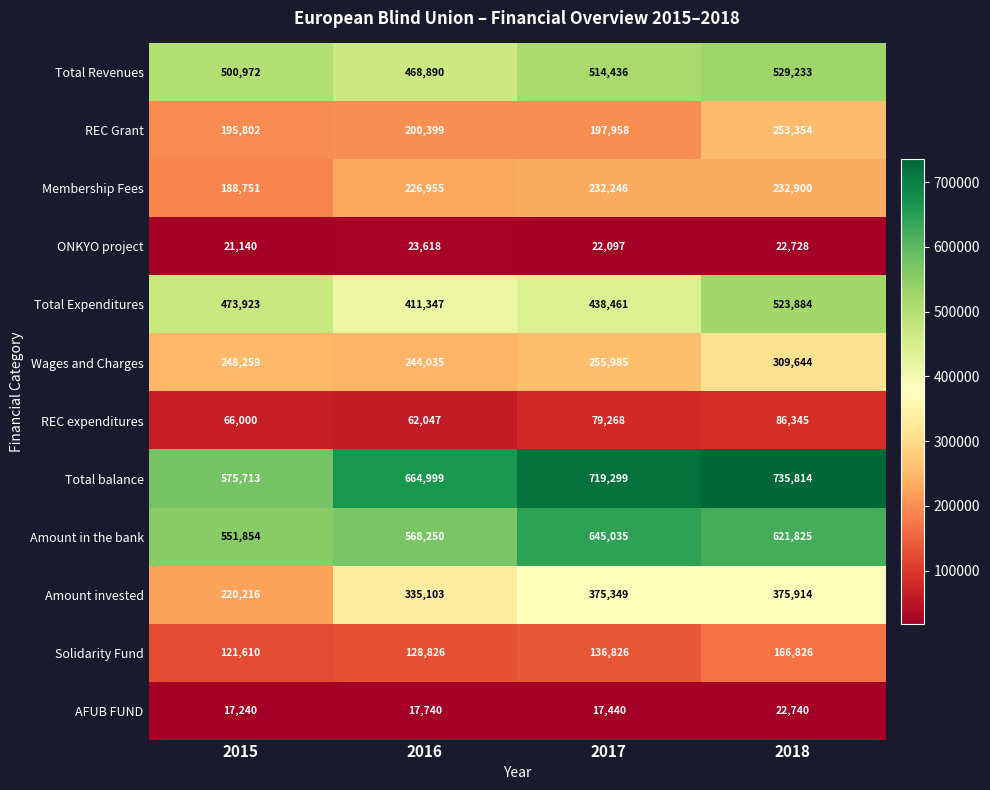

True or false: REC Grant has a value of 195802 at 2015.

True